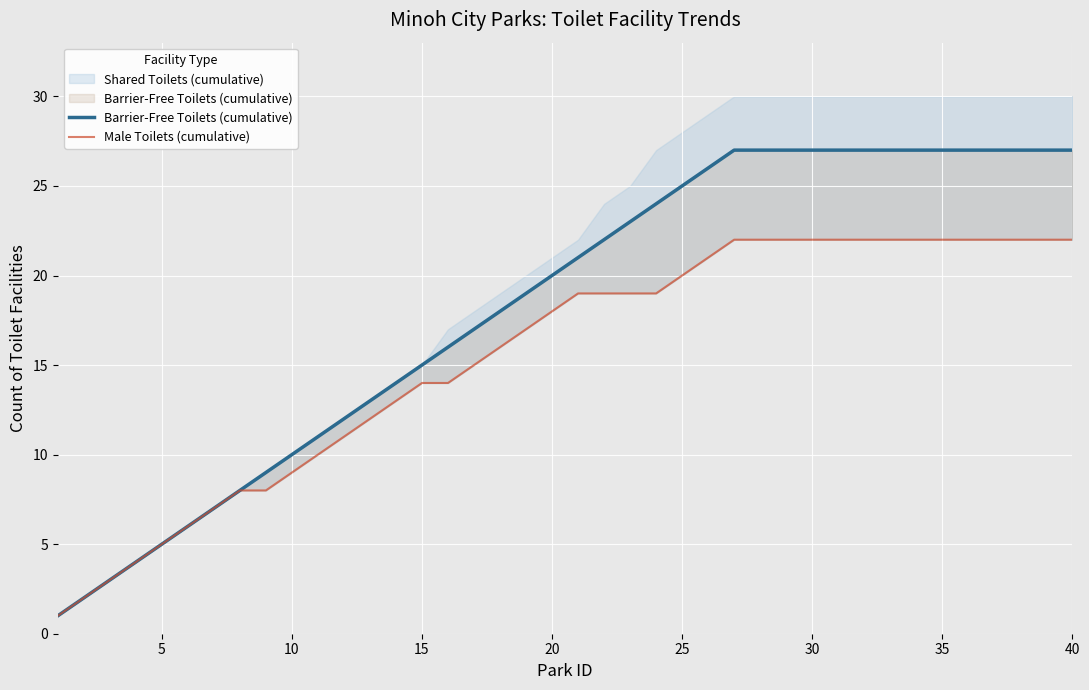

Reading left to right, extract all data points from this chart.

Barrier-Free Toilets (cumulative): 1	2	3	4	5	6	7	8	9	10	11	12	13	14	15	16	17	18	19	20	21	22	23	24	25	26	27	27	27	27	27	27	27	27	27	27	27	27	27	27
Male Toilets (cumulative): 1	2	3	4	5	6	7	8	8	9	10	11	12	13	14	14	15	16	17	18	19	19	19	19	20	21	22	22	22	22	22	22	22	22	22	22	22	22	22	22